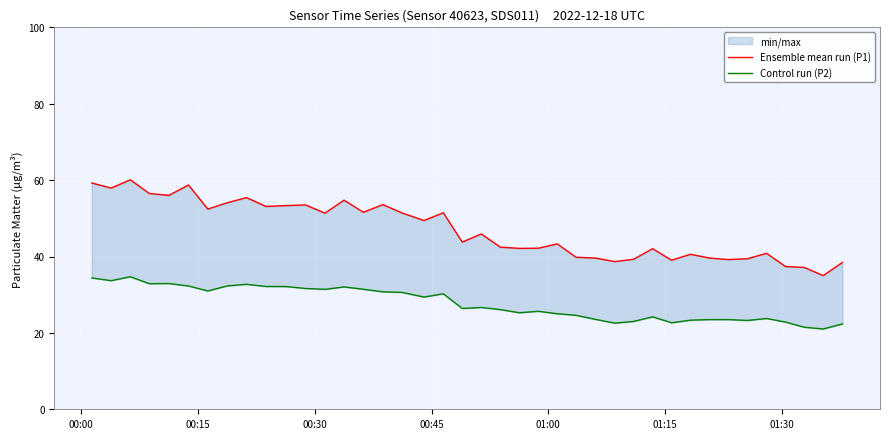

Which series has the largest total across all categories?

Ensemble mean run (P1)